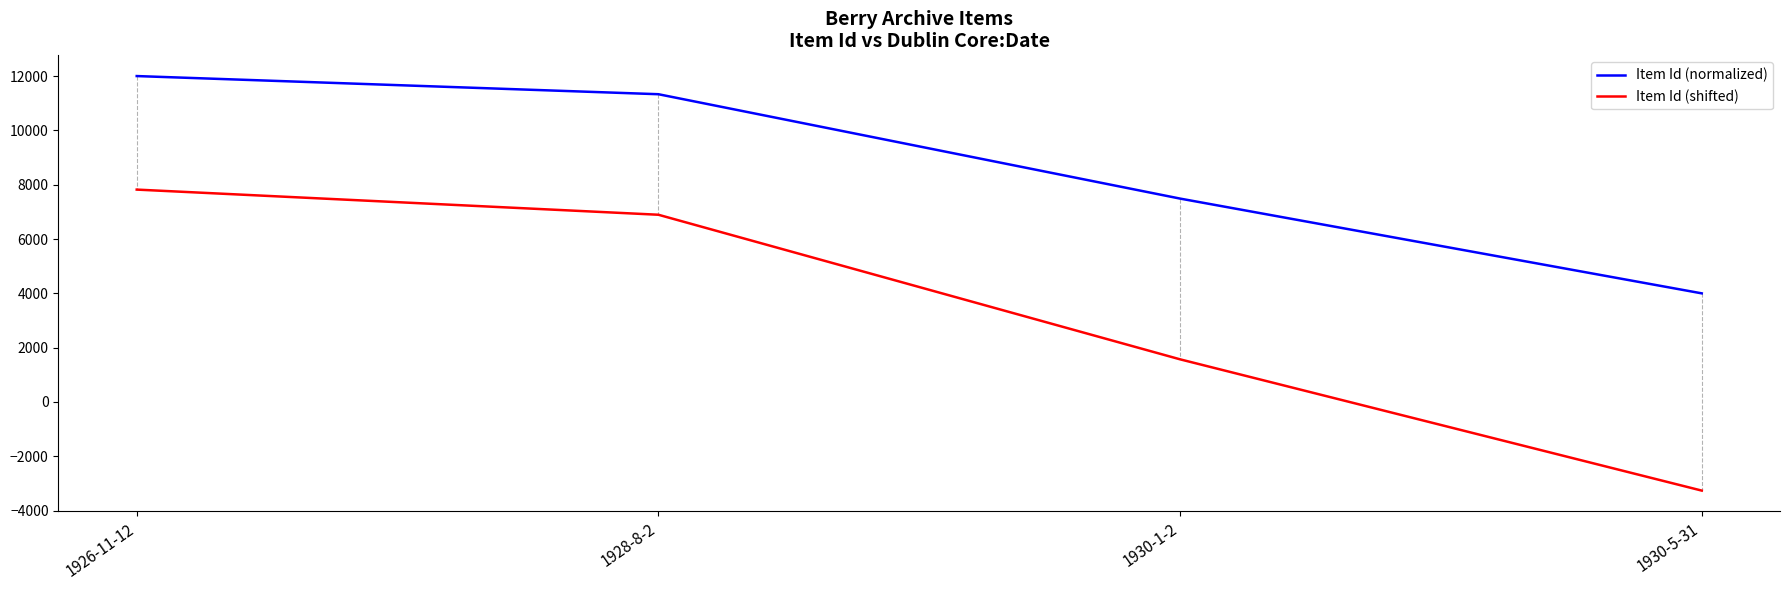

What value does the Item Id (shifted) series have at 1926-11-12?

7820.0